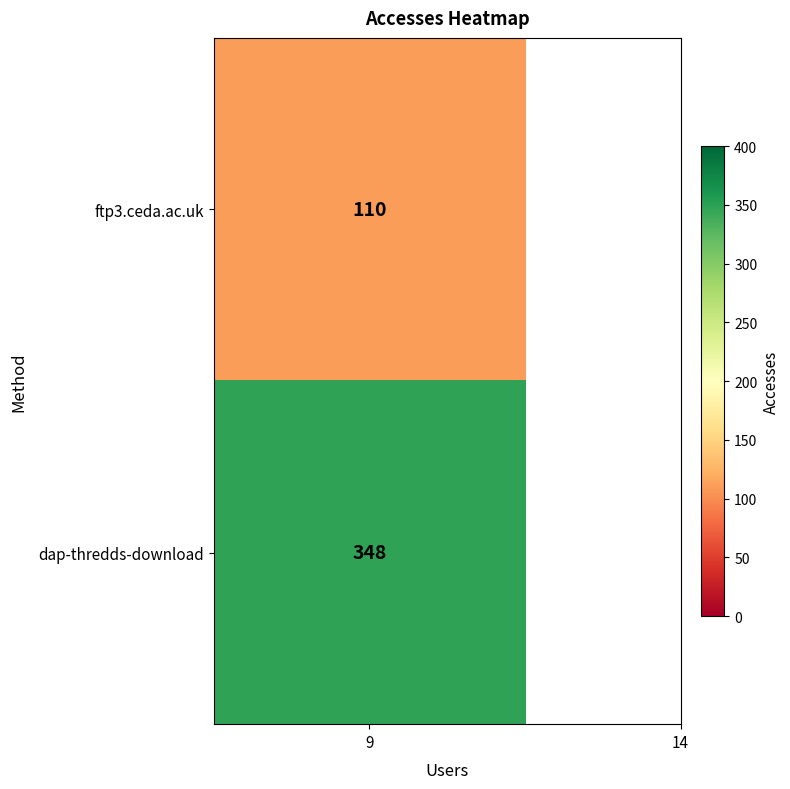

What is the approximate value at dap-thredds-download, to the nearest 5?

350